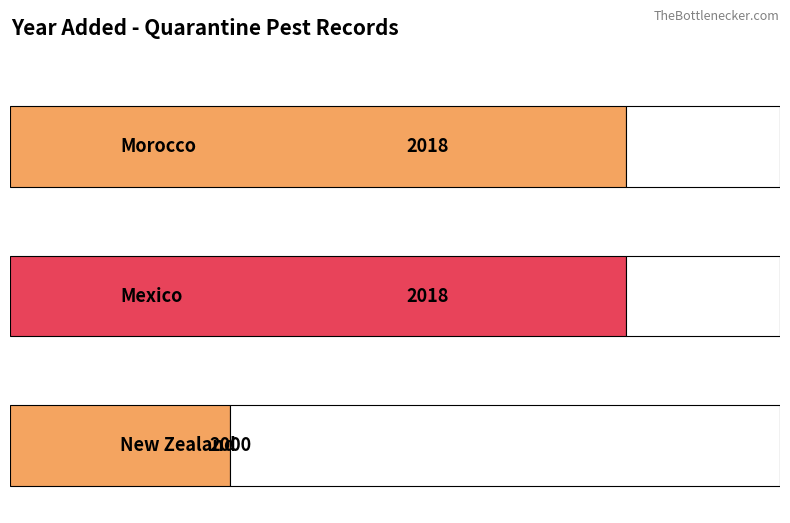

At which label is the value closest to 2009?

Morocco